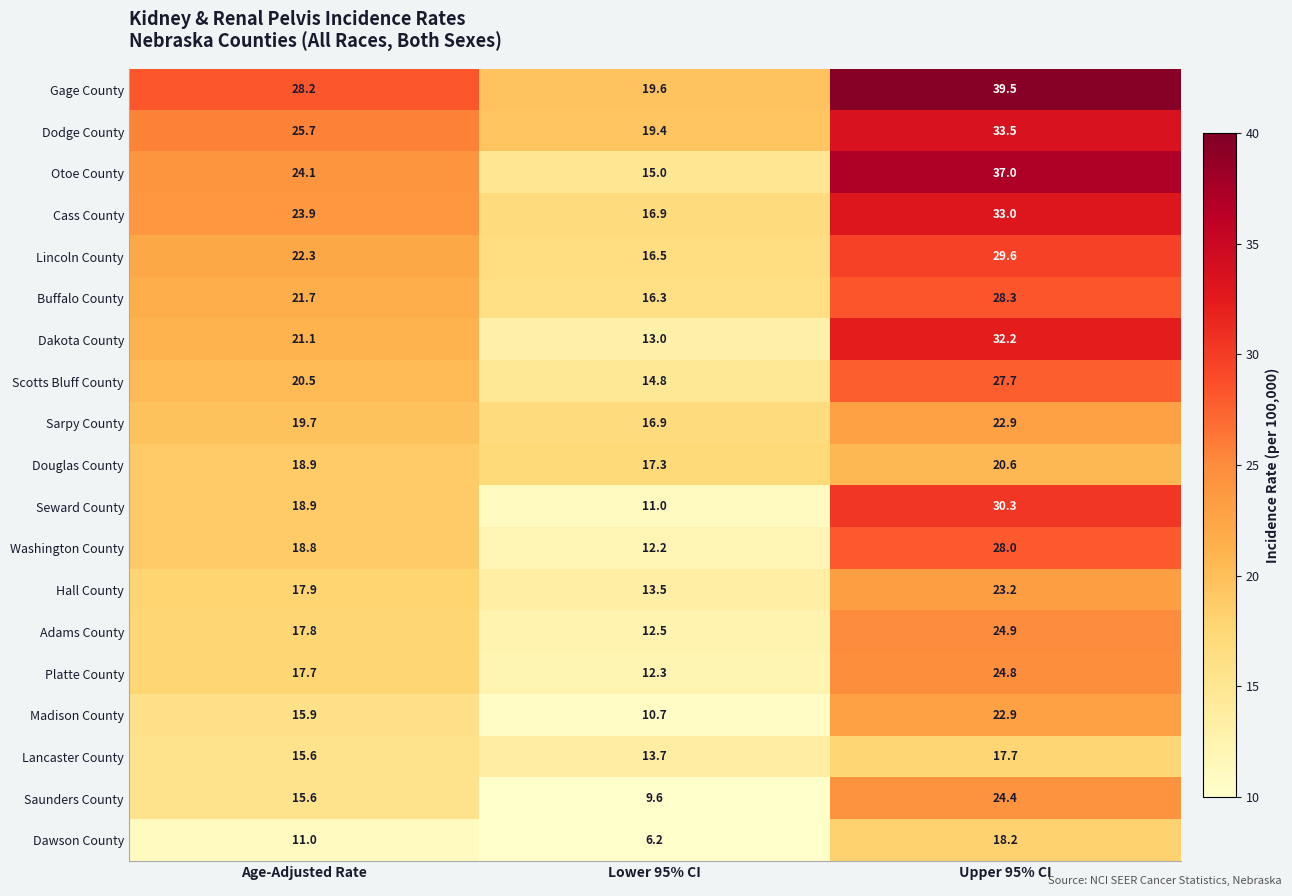

What is the sum of the Saunders County values at Age-Adjusted Rate and Upper 95% CI?

40.0